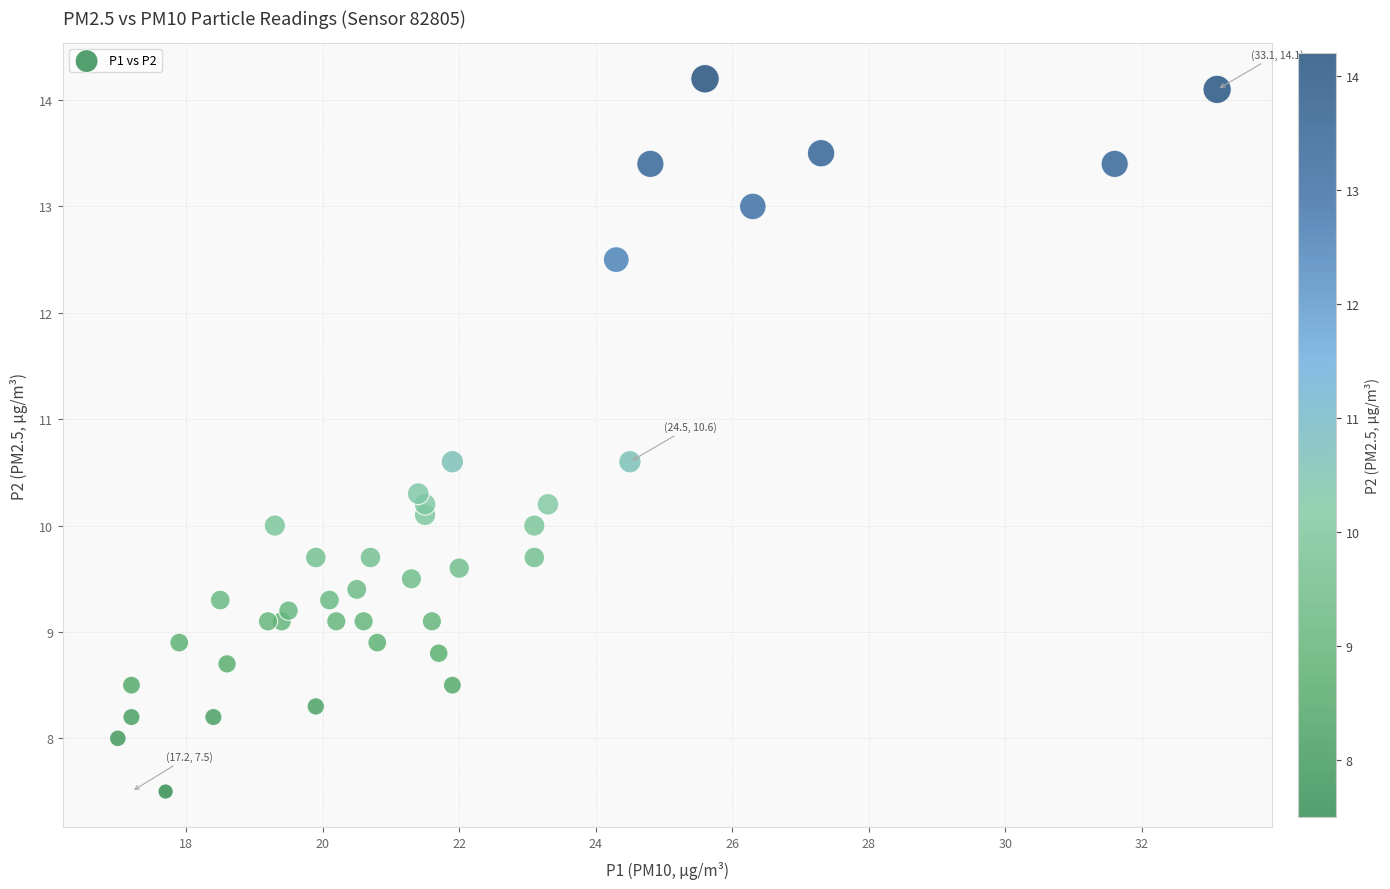

What is the range of X values (max minus min)?

16.1